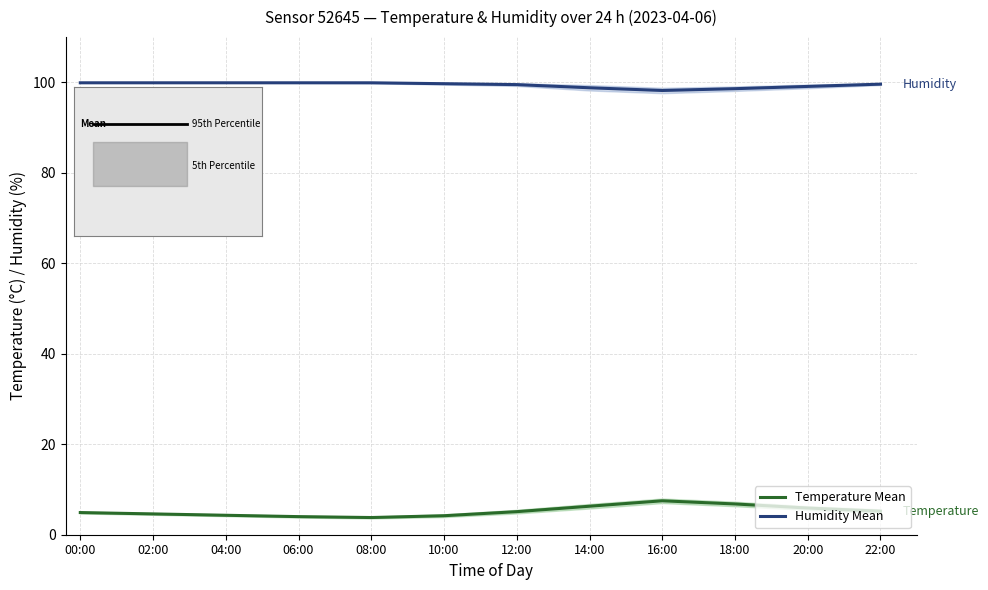

True or false: Humidity Mean and Temperature Mean cross at least once.

False